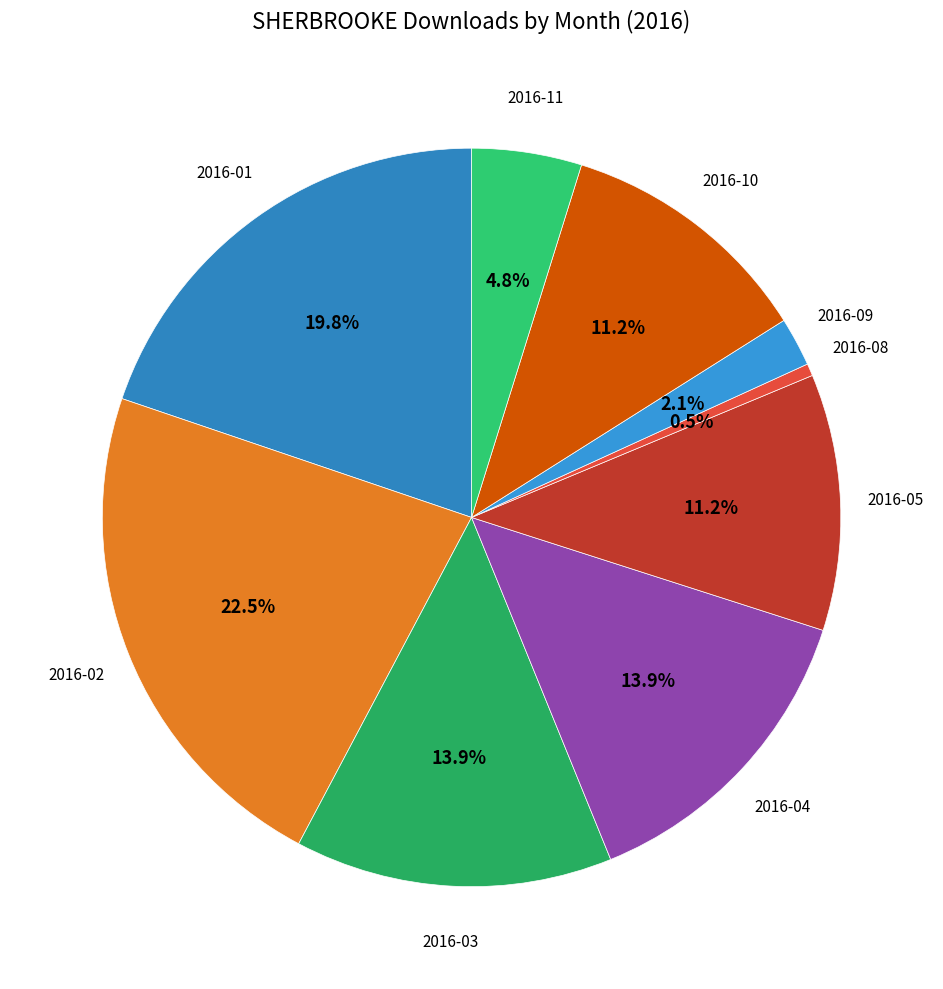

To the nearest percent, what percentage of the pie is 2016-01?

20%